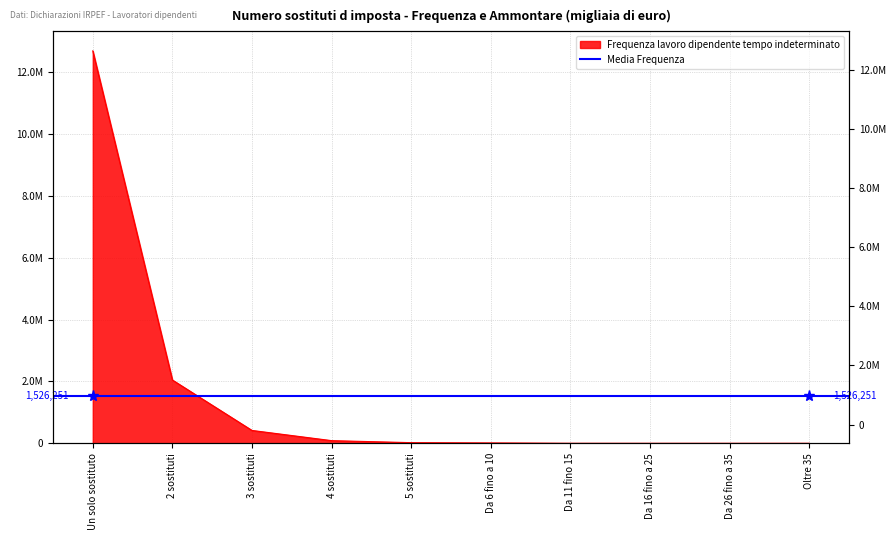

Rank the categories by value from highest to lowest.

Un solo sostituto, 2 sostituti, 3 sostituti, 4 sostituti, 5 sostituti, Da 6 fino a 10, Da 11 fino 15, Da 16 fino a 25, Da 26 fino a 35, Oltre 35